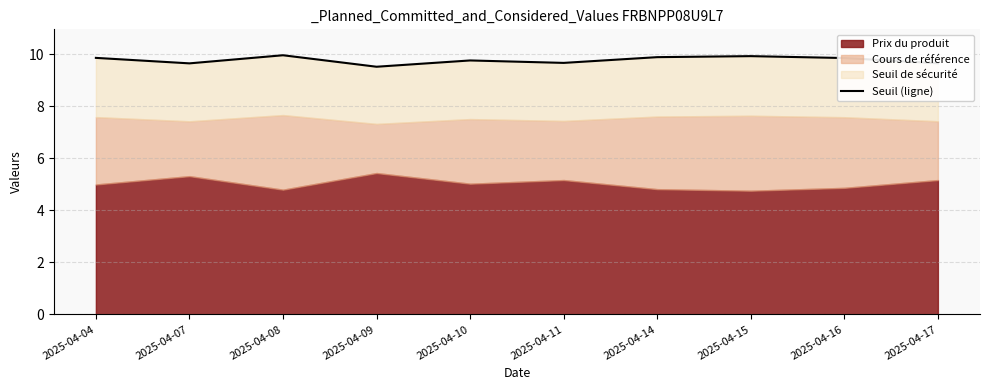

Reading right to left, list all the values displayed in this chart.

2025-04-17=9.7	2025-04-16=9.9	2025-04-15=9.9	2025-04-14=9.9	2025-04-11=9.7	2025-04-10=9.8	2025-04-09=9.5	2025-04-08=10.0	2025-04-07=9.7	2025-04-04=9.9